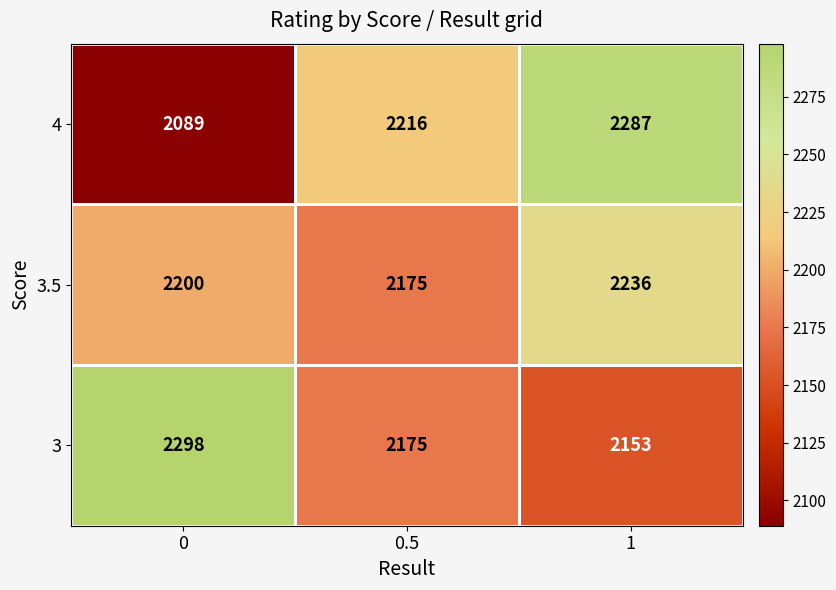

What is the highest value of the 3 series?

2298